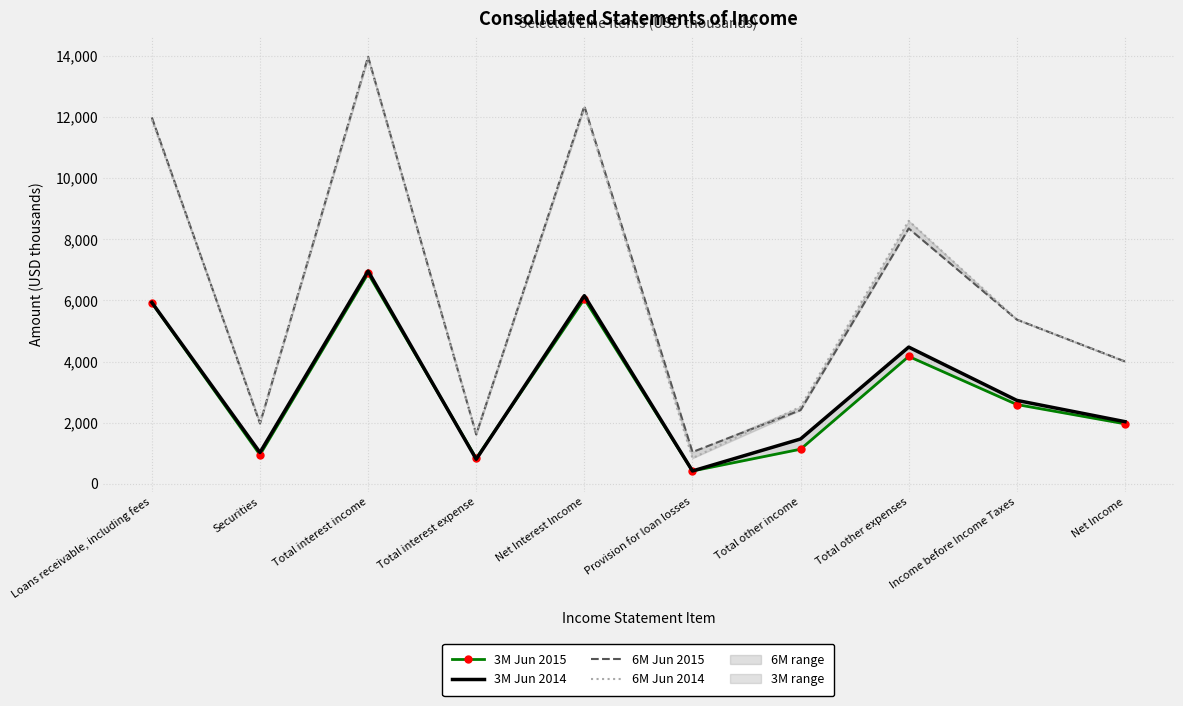

Rank the series by their maximum value, from highest to lowest.

6M Jun 2015, 6M Jun 2014, 3M Jun 2014, 3M Jun 2015